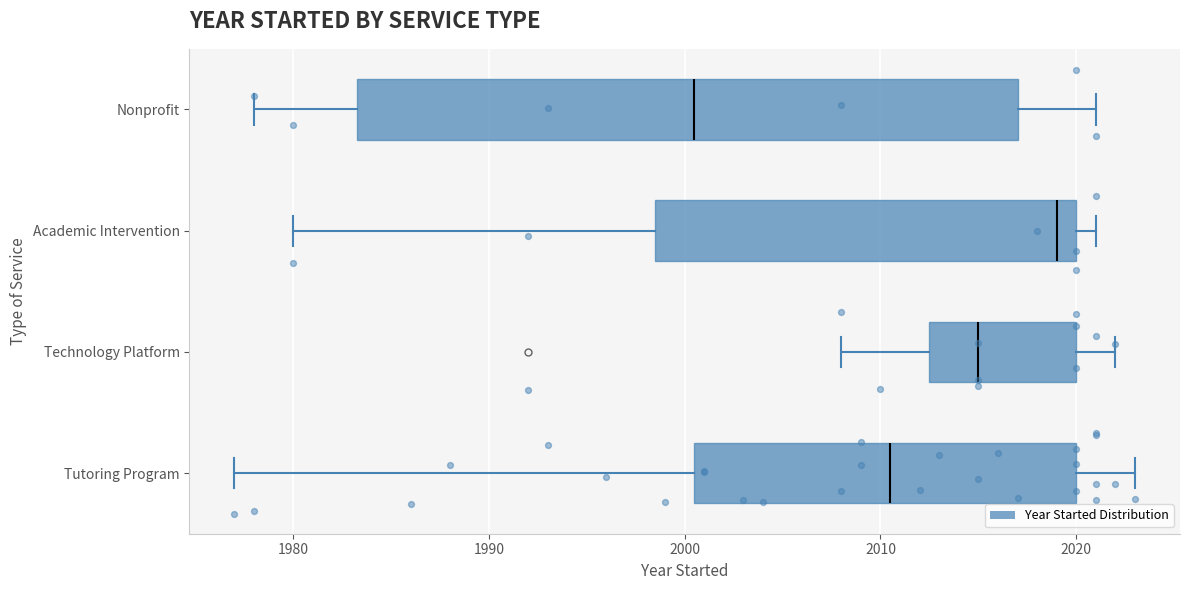

Reading bottom to top, transcribe this box plot: for each box, give where its median line is, the range the box spans, and where its two whiskers end, as read against the x-axis. The values are not printed on the chart, so give them approximately, as read against the axis.

Tutoring Program: median 2011, box 2001 to 2020, whiskers 1977 to 2023
Technology Platform: median 2015, box 2013 to 2020, whiskers 2008 to 2022
Academic Intervention: median 2019, box 1999 to 2020, whiskers 1980 to 2021
Nonprofit: median 2001, box 1983 to 2017, whiskers 1978 to 2021